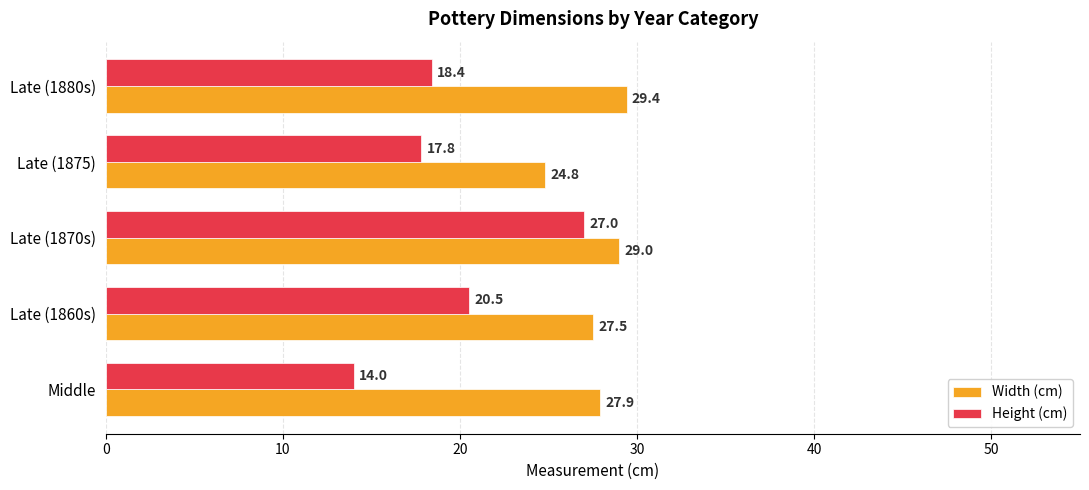

Which series has the largest total across all categories?

Width (cm)